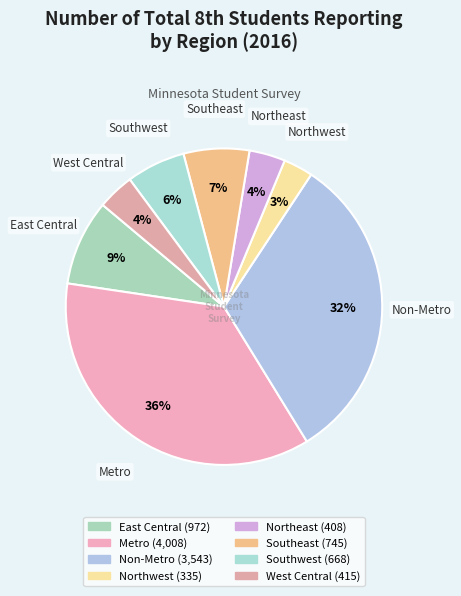

To the nearest percent, what portion does Non-Metro represent?

32%